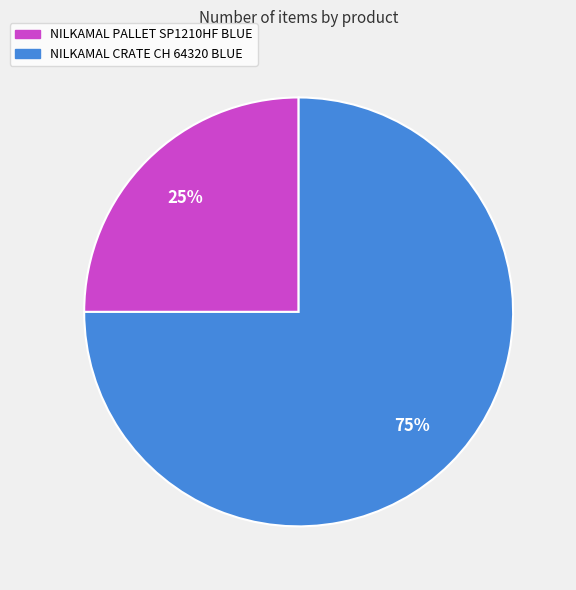

To the nearest percent, what is the combined percentage of NILKAMAL CRATE CH 64320 BLUE and NILKAMAL PALLET SP1210HF BLUE?

100%